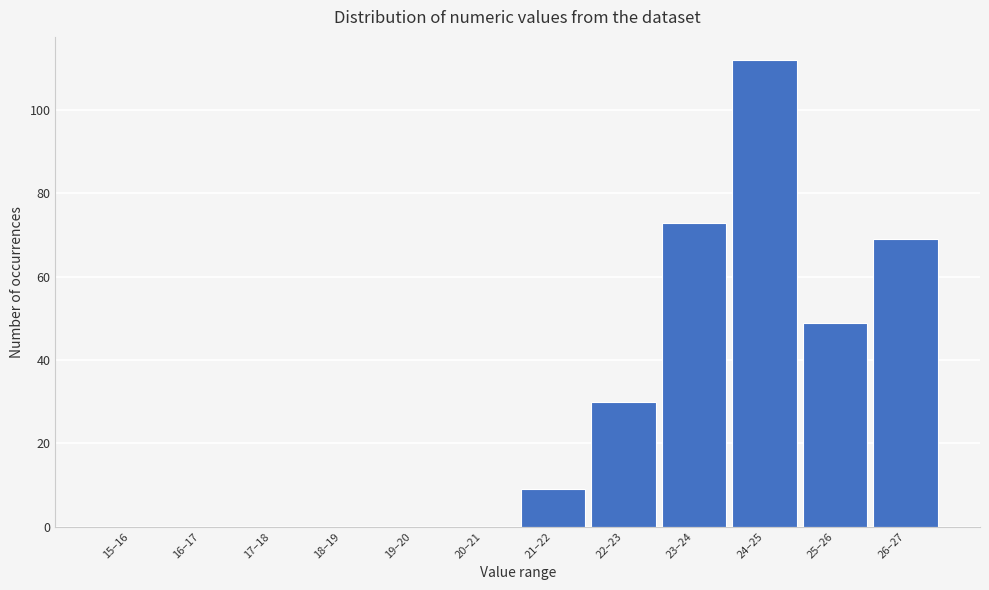

Reading left to right, list all the values displayed in this chart.

15–16=0	16–17=0	17–18=0	18–19=0	19–20=0	20–21=0	21–22=9	22–23=30	23–24=73	24–25=112	25–26=49	26–27=69